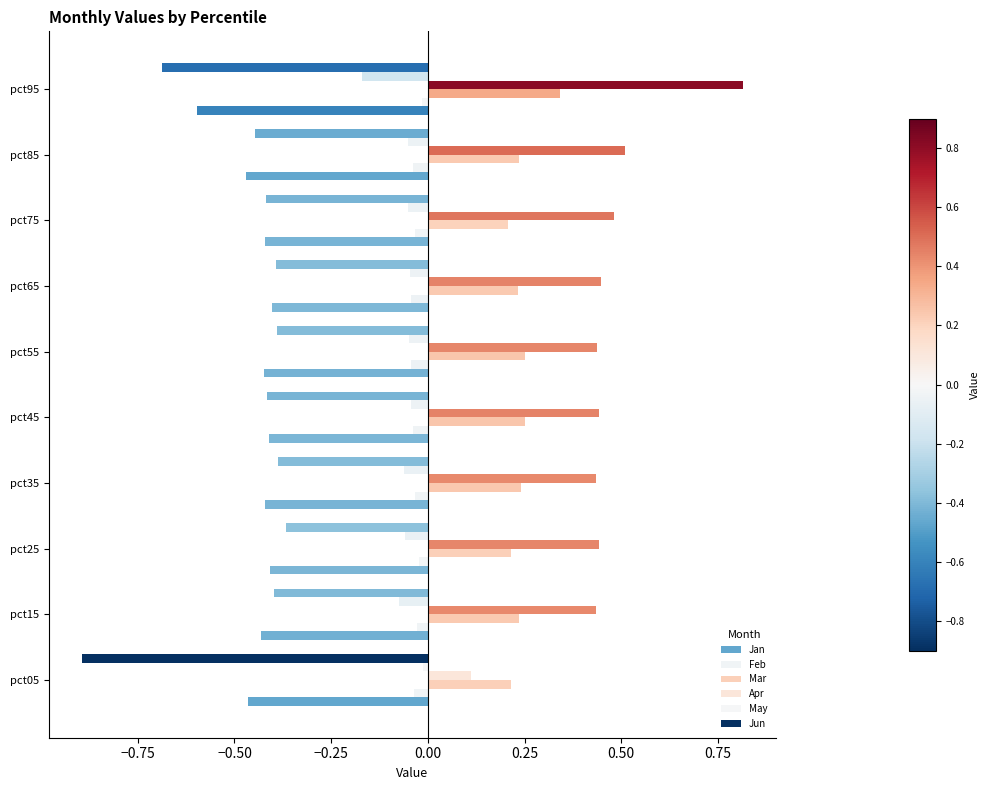

Reading left to right, what are all the values shown in this chart?

Jan: -0.5	-0.4	-0.4	-0.4	-0.4	-0.4	-0.4	-0.4	-0.5	-0.6
Feb: -0.0	-0.0	-0.0	-0.0	-0.0	-0.0	-0.0	-0.0	-0.0	-0.0
Mar: 0.2	0.2	0.2	0.2	0.3	0.3	0.2	0.2	0.2	0.3
Apr: 0.1	0.4	0.4	0.4	0.4	0.4	0.4	0.5	0.5	0.8
May: -0.0	-0.1	-0.1	-0.1	-0.0	-0.0	-0.0	-0.1	-0.1	-0.2
Jun: -0.9	-0.4	-0.4	-0.4	-0.4	-0.4	-0.4	-0.4	-0.4	-0.7